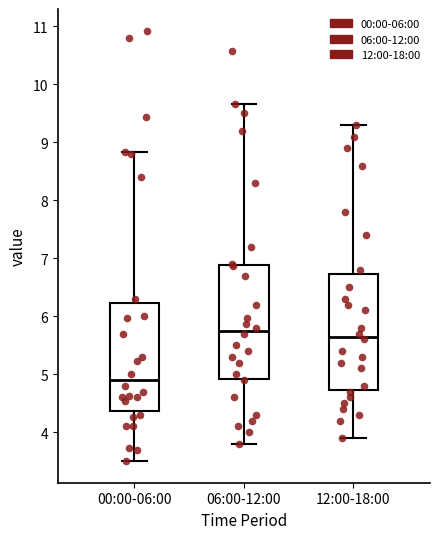

Reading left to right, transcribe this box plot: for each box, give where its median line is, the range the box spans, and where its two whiskers end, as read against the y-axis. The values are not printed on the chart, so give them approximately, as read against the axis.

00:00-06:00: median 4.9, box 4.4 to 6.2, whiskers 3.5 to 8.8
06:00-12:00: median 5.8, box 4.9 to 6.9, whiskers 3.8 to 9.7
12:00-18:00: median 5.7, box 4.7 to 6.7, whiskers 3.9 to 9.3